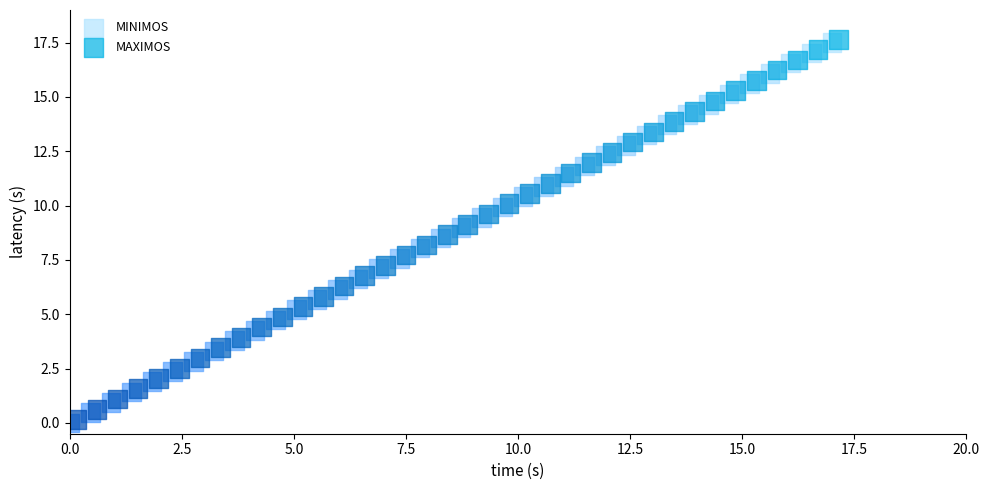

What are all the series names shown in the legend?

MINIMOS, MAXIMOS